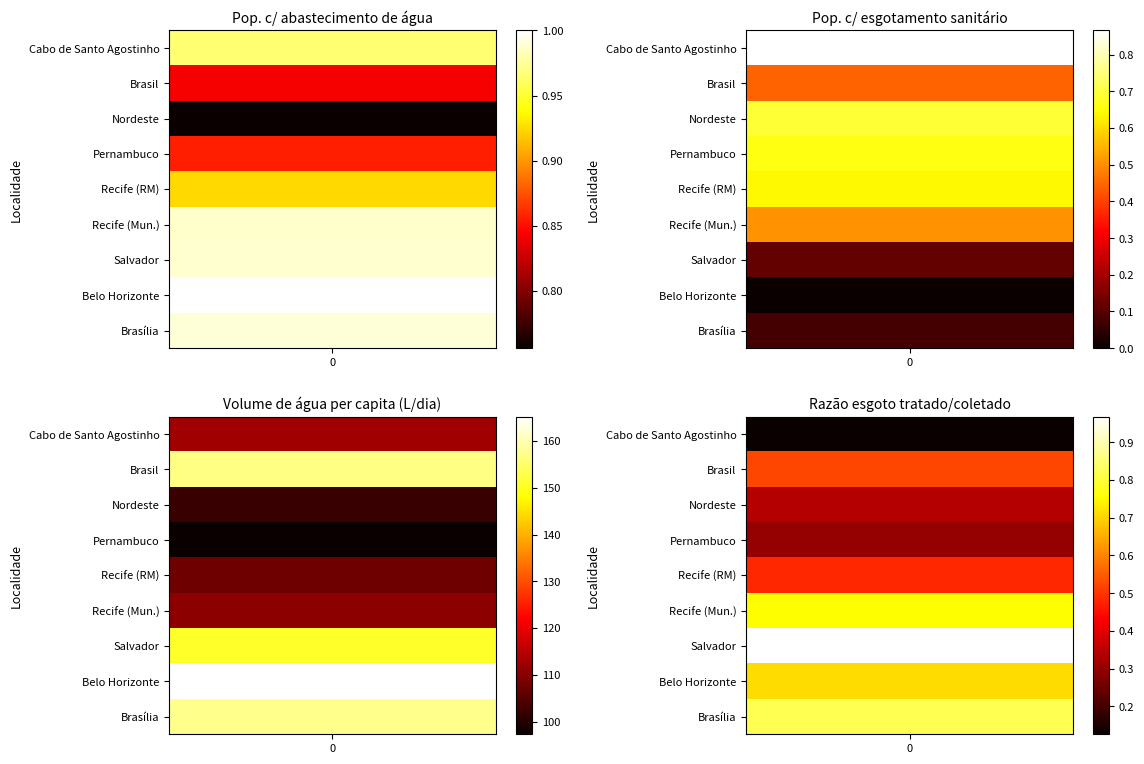

Which series changed the most between 0 and 3?

Vol. água per capita (L)